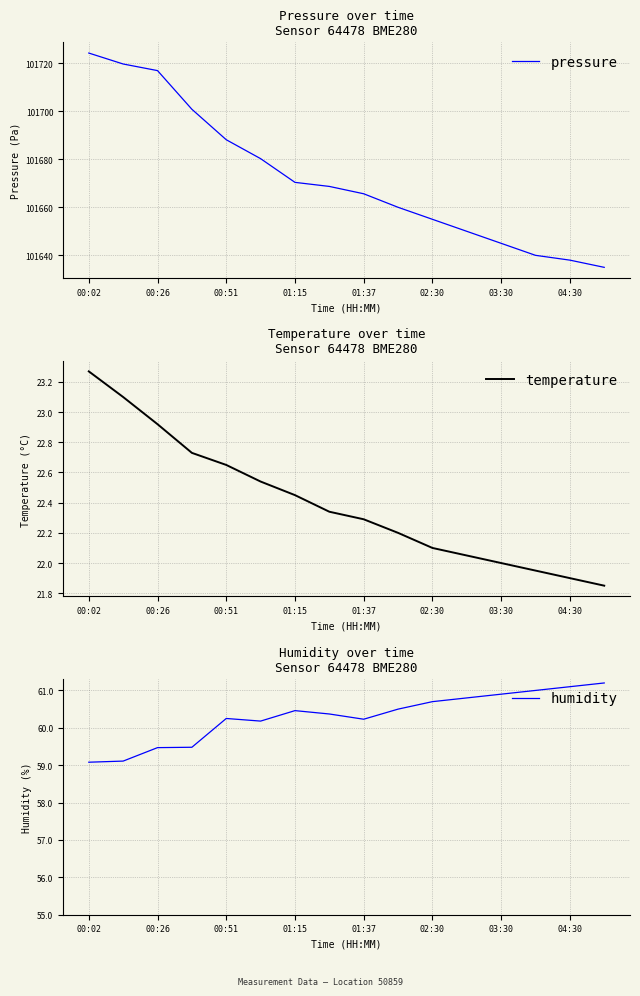

What is the value of the pressure point at the 13th from the left?

101645.0